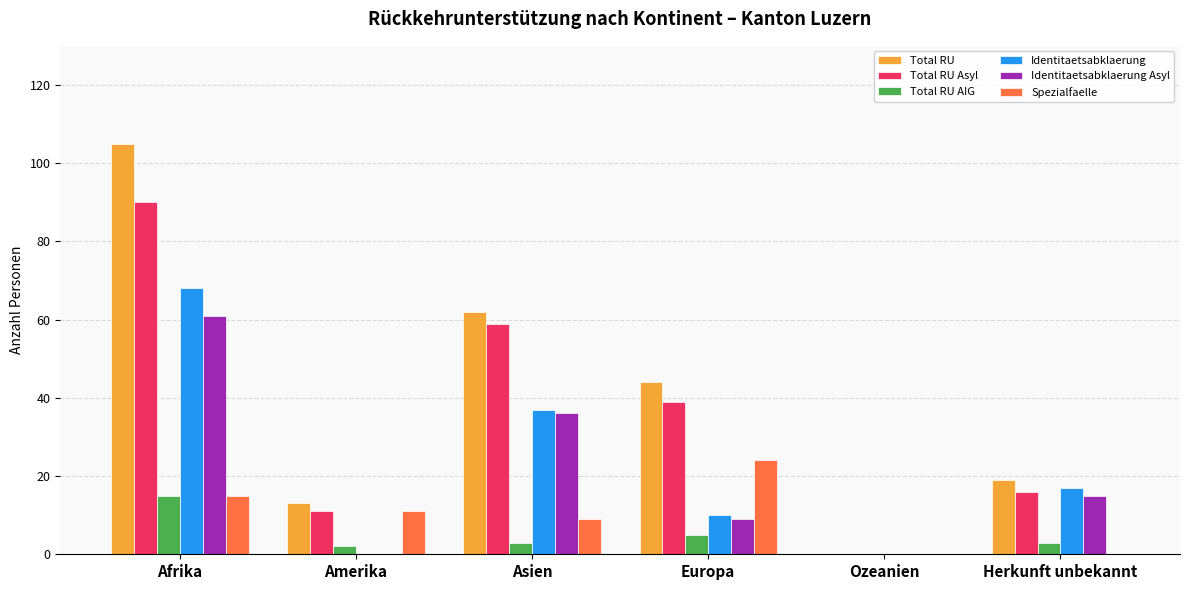

Between Ozeanien and Herkunft unbekannt, which series saw the biggest shift?

Total RU